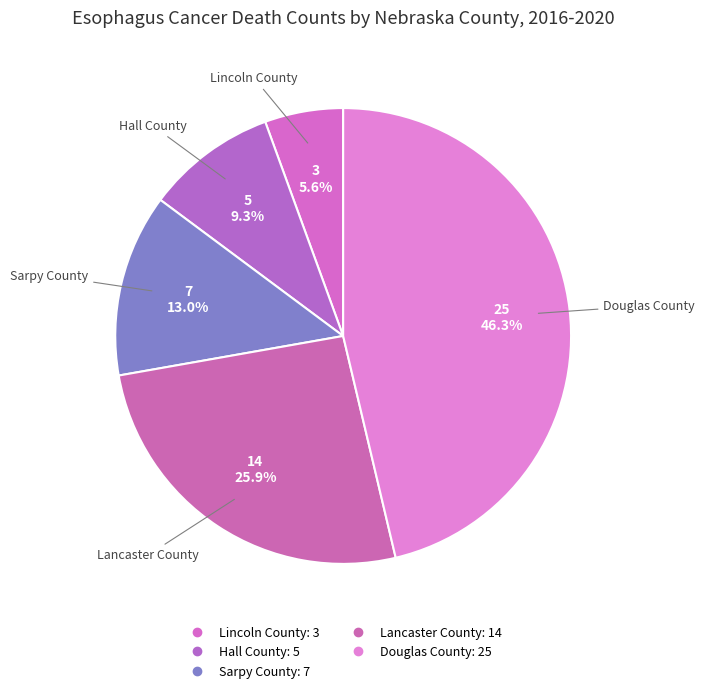

Count the number of slices in the pie.

5